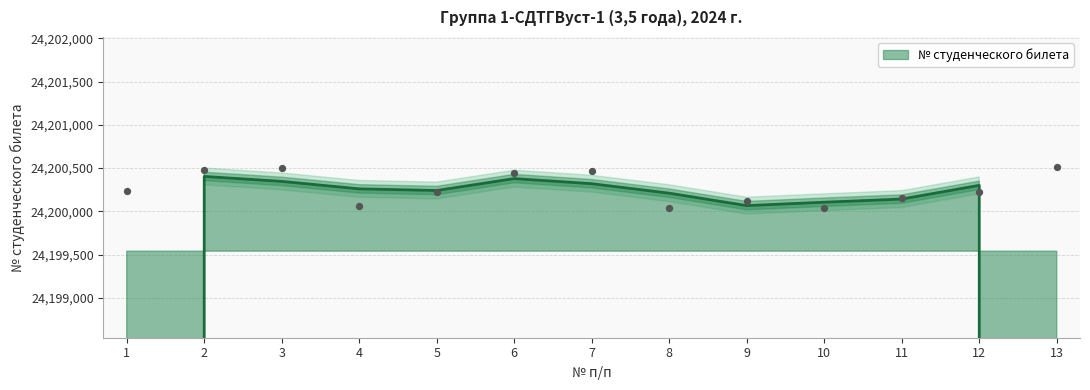

Between 2 and 4, which is larger?

2